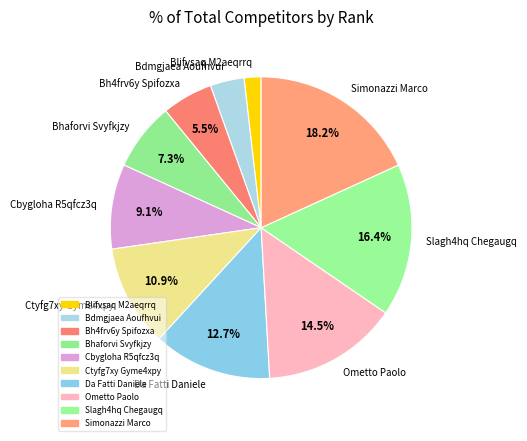

To the nearest percent, what portion does Bdmgjaea Aoufhvui represent?

4%